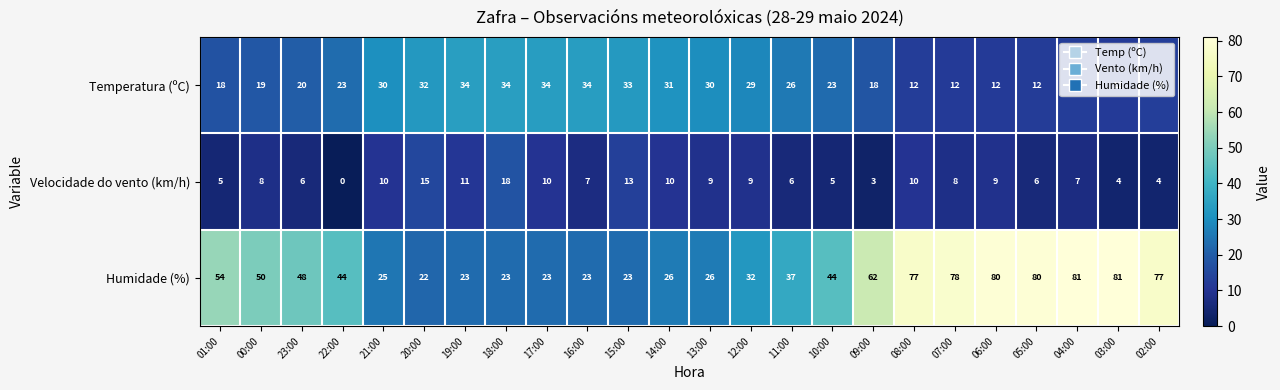

What value does the Humidade (%) series have at 09:00?

62